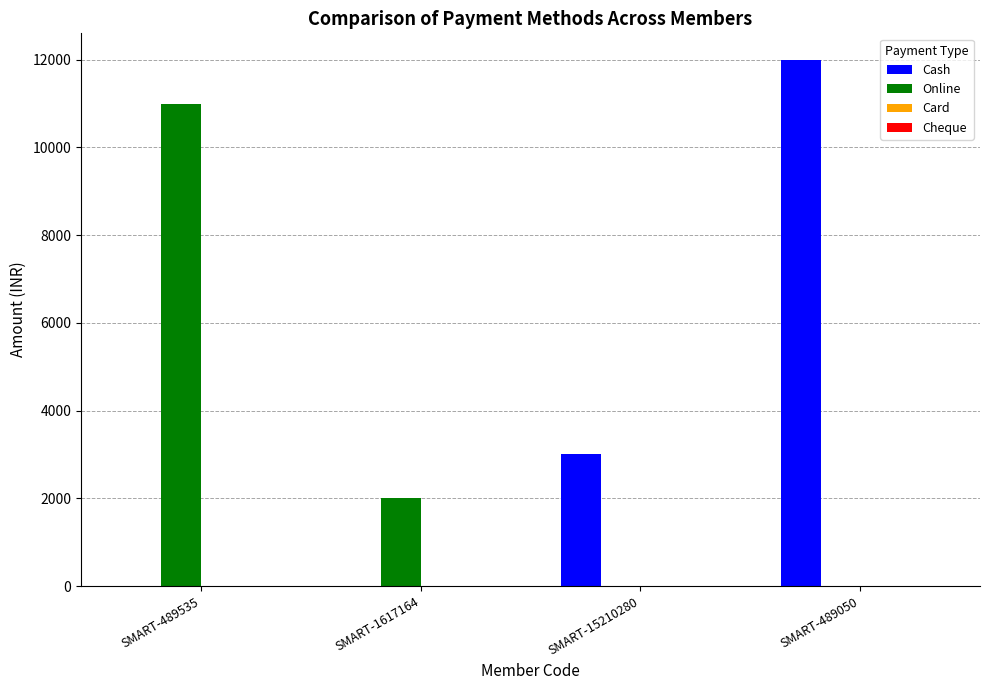

The Cash series shows 12000 at SMART-489050. True or false?

True